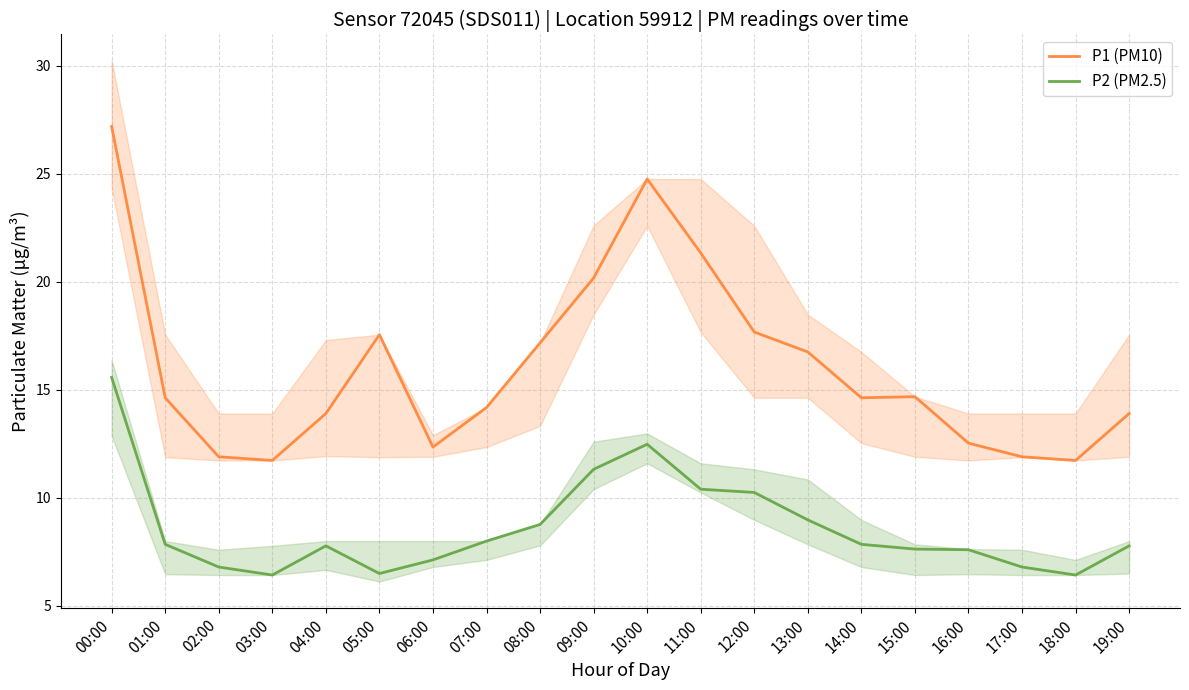

Reading left to right, what are all the values shown in this chart?

P1 (PM10): 27.2	14.6	11.9	11.7	13.9	17.6	12.3	14.2	17.2	20.2	24.8	21.3	17.7	16.8	14.6	14.7	12.5	11.9	11.7	13.9
P2 (PM2.5): 15.6	7.8	6.8	6.4	7.8	6.5	7.1	8.0	8.8	11.3	12.5	10.4	10.2	9.0	7.8	7.6	7.6	6.8	6.4	7.8